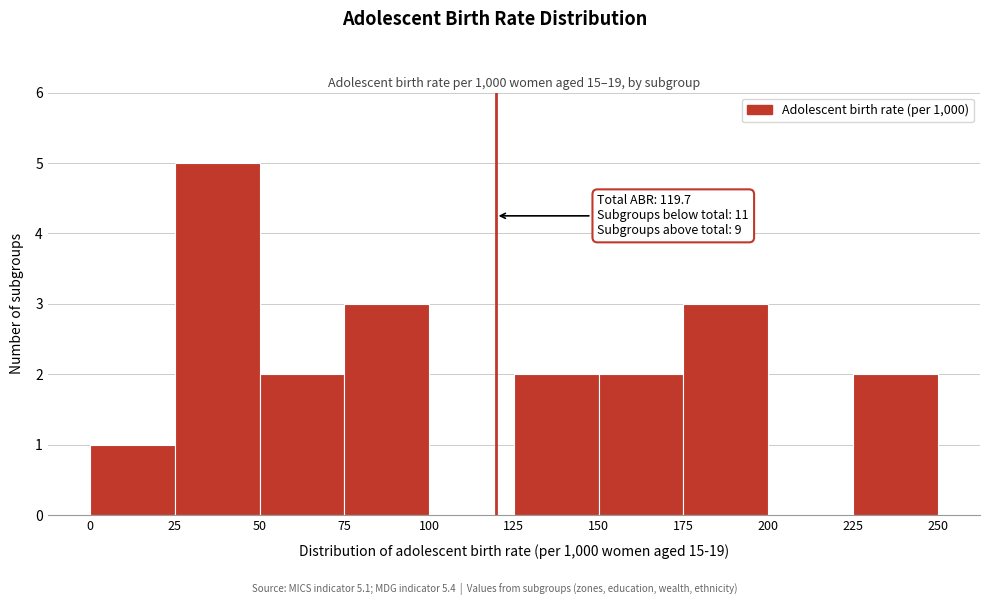

Over which range of the x-axis is the bar tallest?

25 to 50